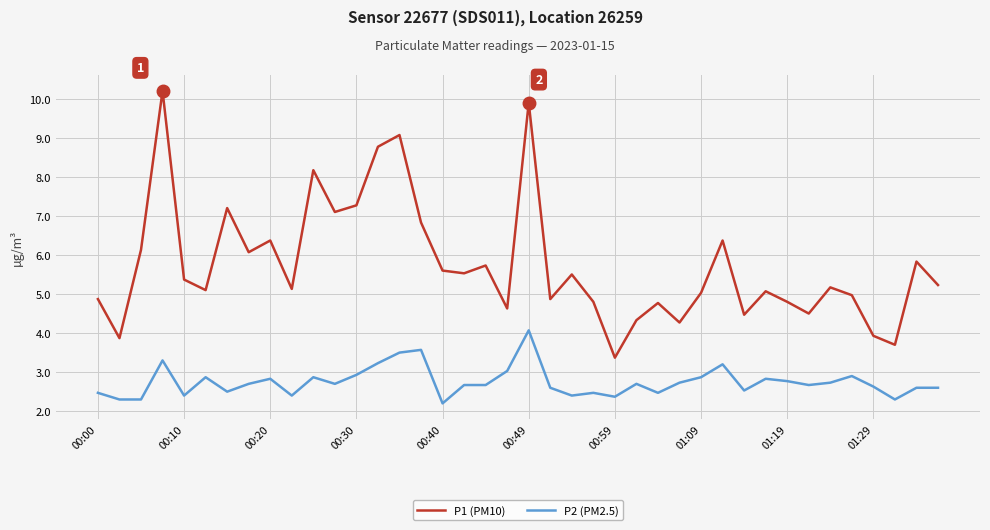

True or false: P1 (PM10) and P2 (PM2.5) intersect in this chart.

False